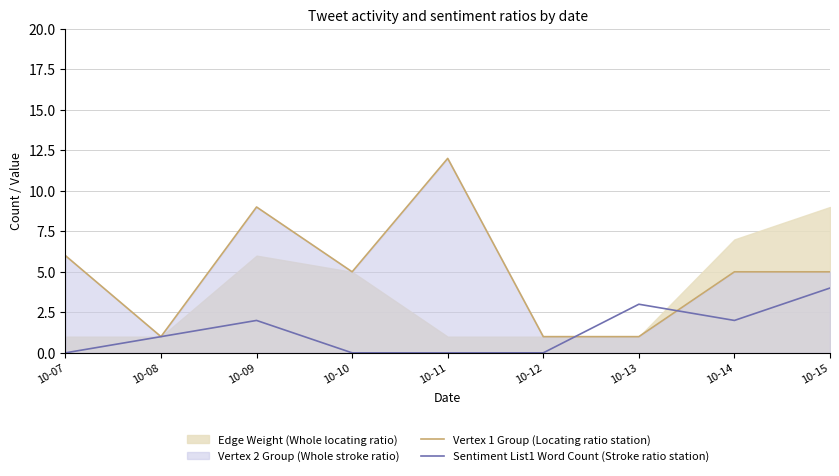

Which category has the lowest value across all series?

10-07